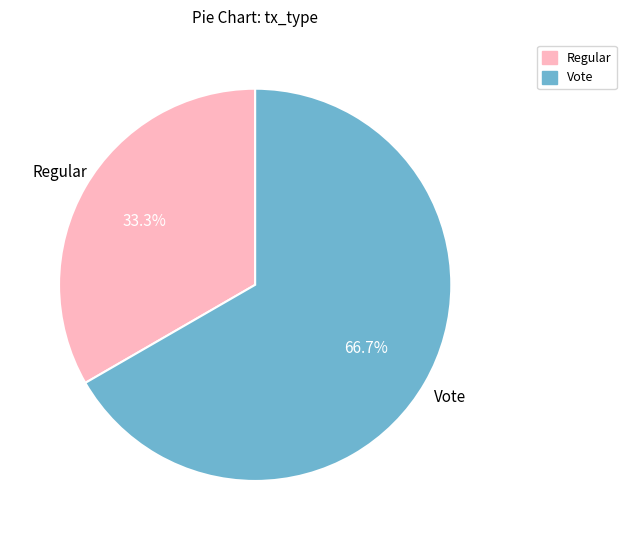

How many slices are in this pie chart?

2